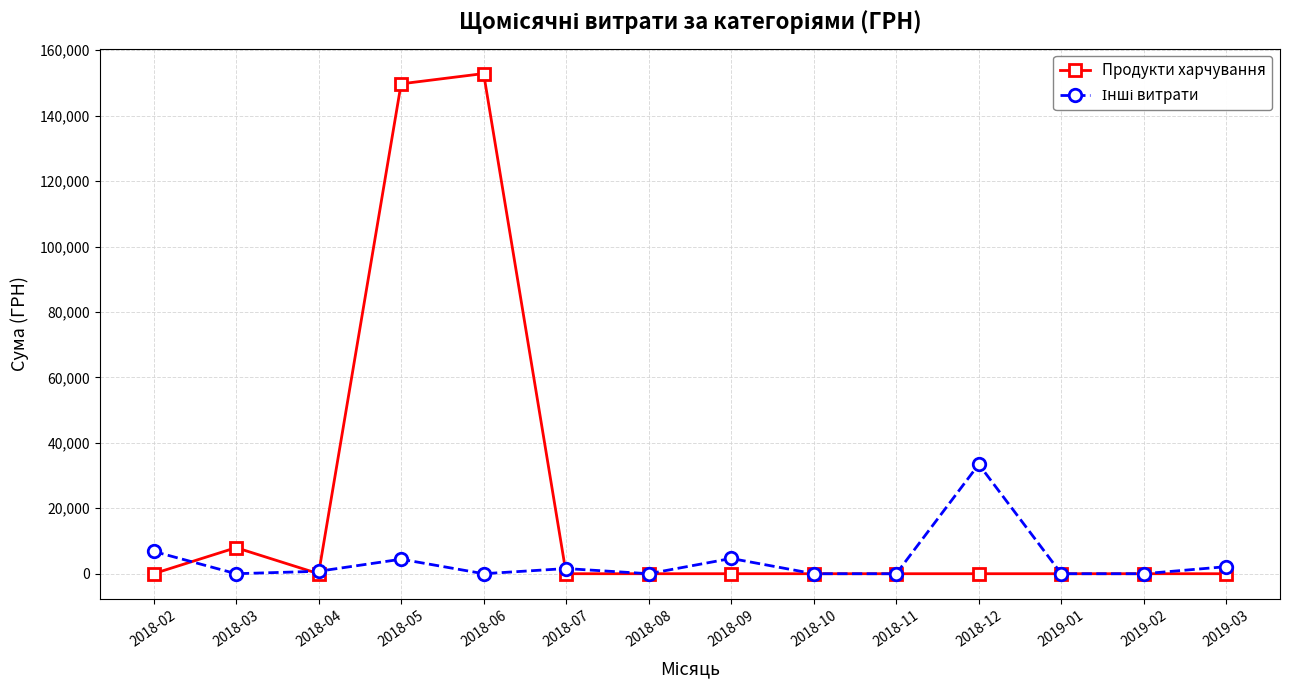

What is the label of the 3rd point from the right?

2019-01